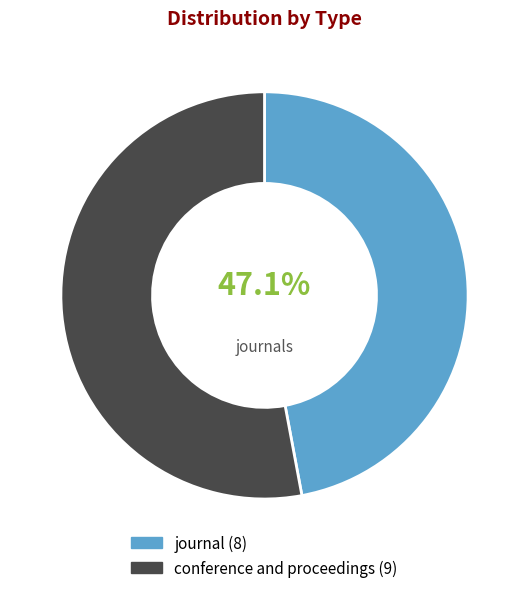

Does journal represent more than half of the total?

No